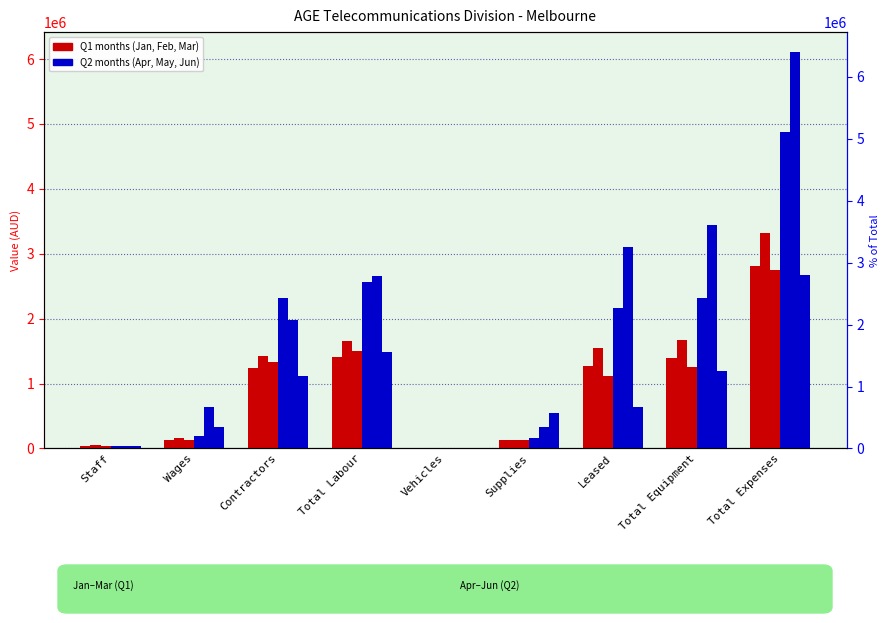

What is the sum of the Feb values at Contractors and Staff?

1488567